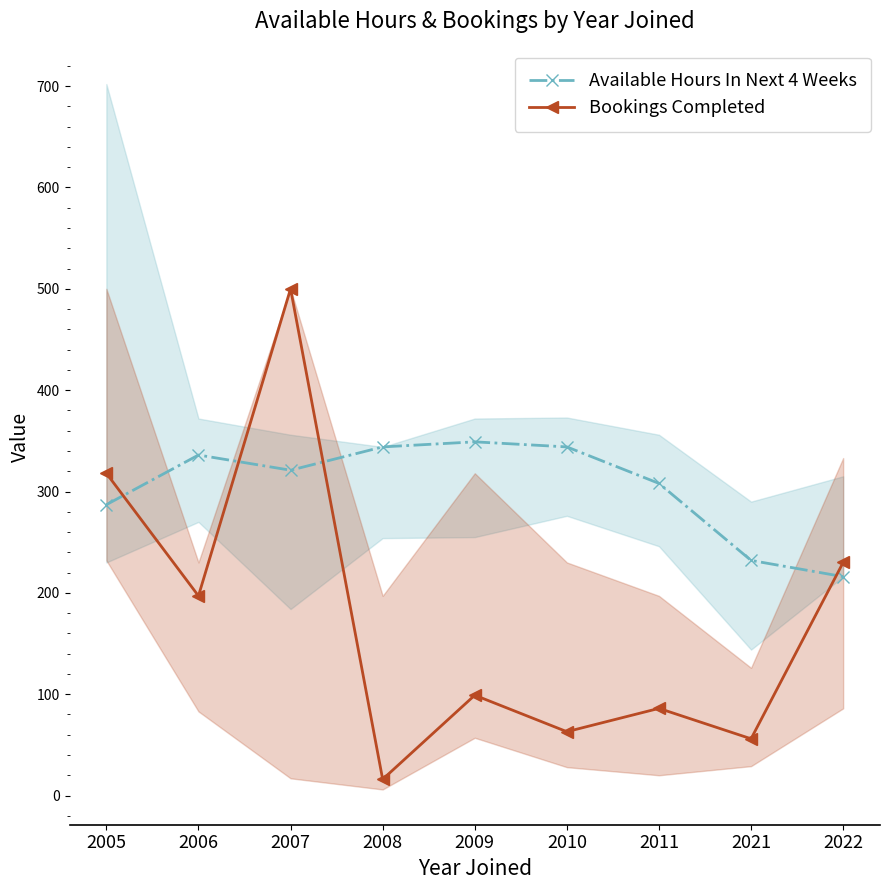

In Available Hours In Next 4 Weeks, how many points are higher than both neighbors (excluding endpoints)?

2